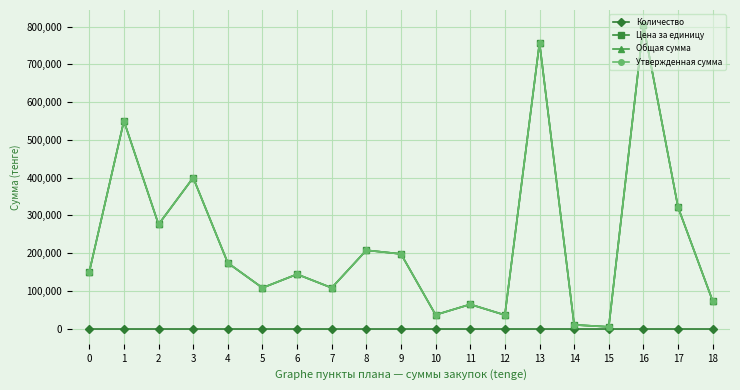

List the series in order of their peak value, lowest first.

Количество, Цена за единицу, Общая сумма, Утвержденная сумма